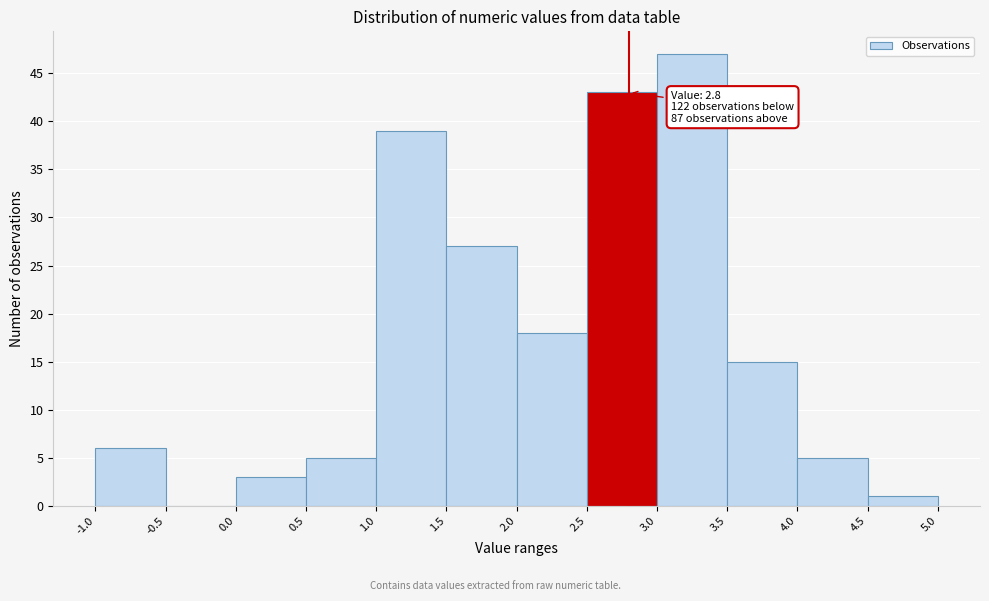

Which range on the x-axis has the tallest bar?

3.0 to 3.5